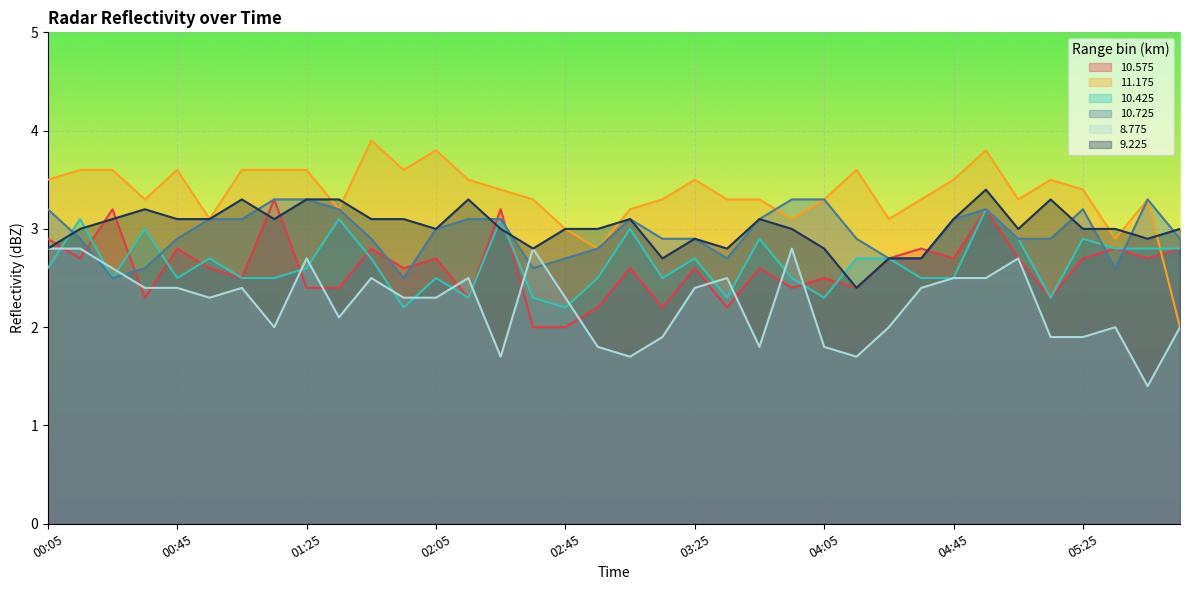

Which label corresponds to the smallest value in the chart?

05:45